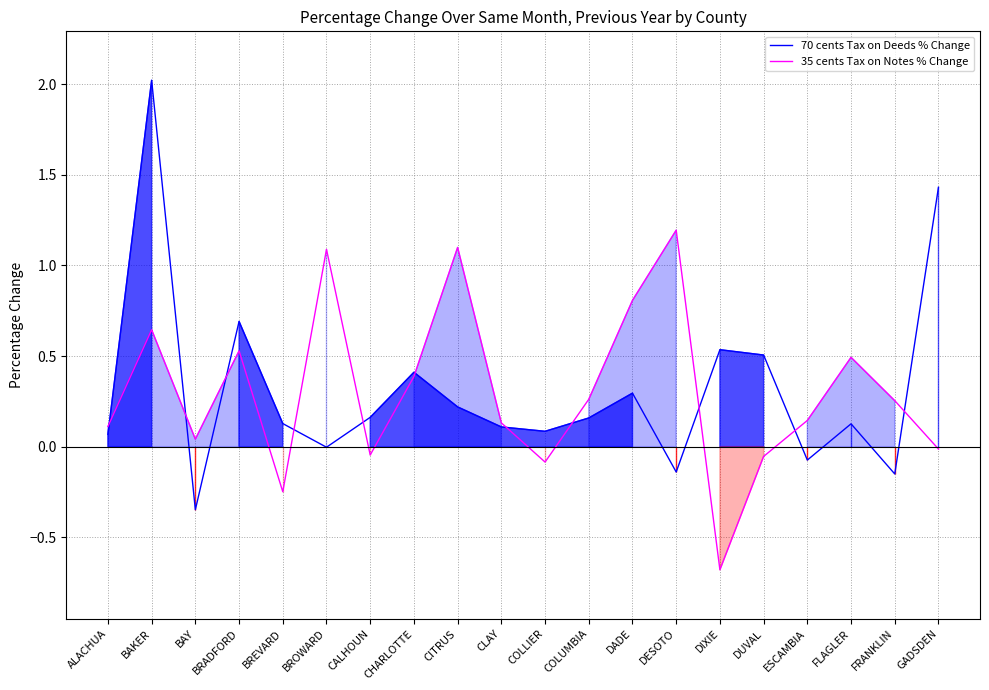

True or false: 70 cents Tax on Deeds % Change and 35 cents Tax on Notes % Change intersect in this chart.

True